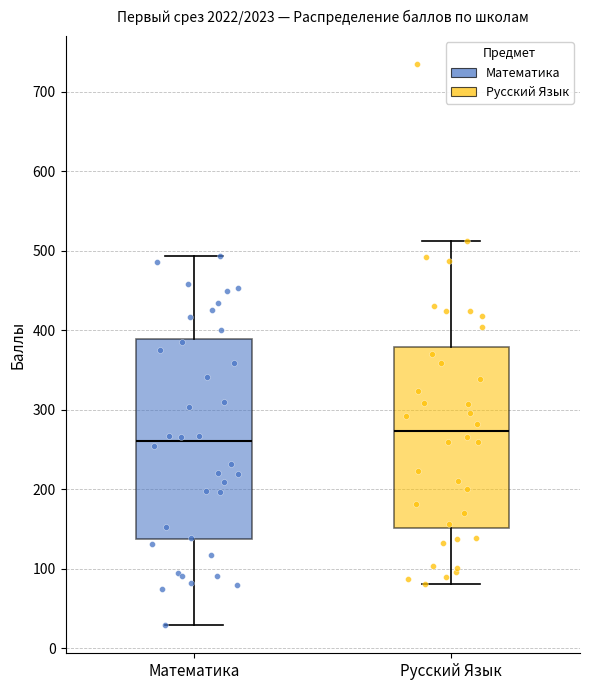

Reading left to right, transcribe this box plot: for each box, give where its median line is, the range the box spans, and where its two whiskers end, as read against the y-axis. The values are not printed on the chart, so give them approximately, as read against the axis.

Математика: median 260, box 140 to 390, whiskers 30 to 490
Русский Язык: median 270, box 150 to 380, whiskers 80 to 510